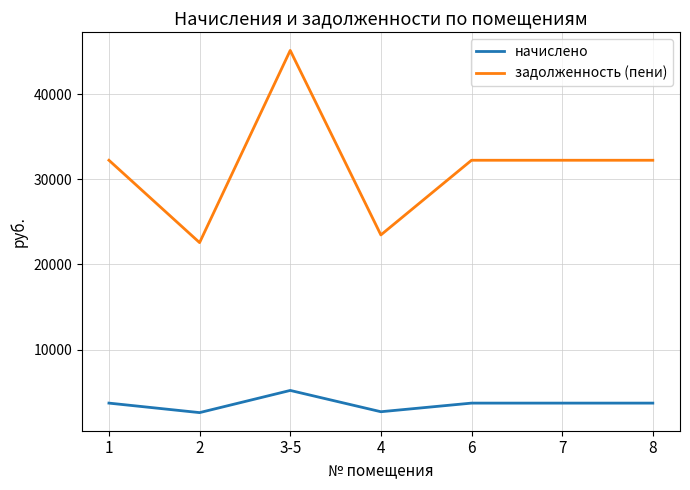

Which label corresponds to the largest value in the chart?

3-5